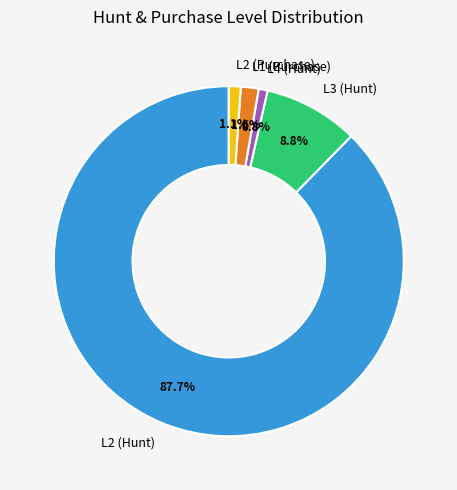

To the nearest percent, what is the average slice percentage?

20%